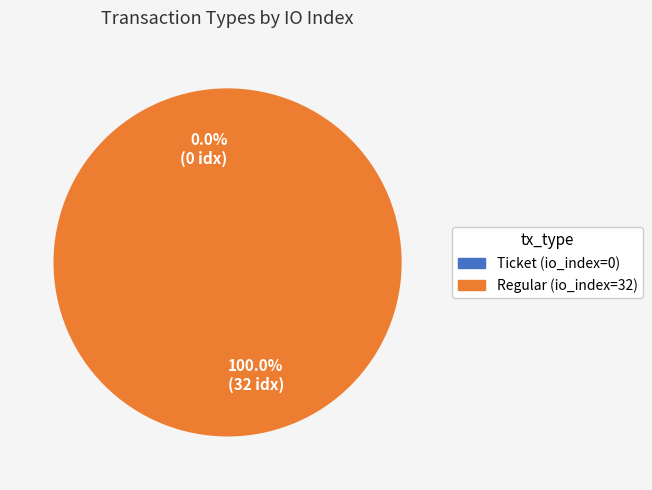

To the nearest percent, what percentage of the pie is Regular (io_index=32)?

100%